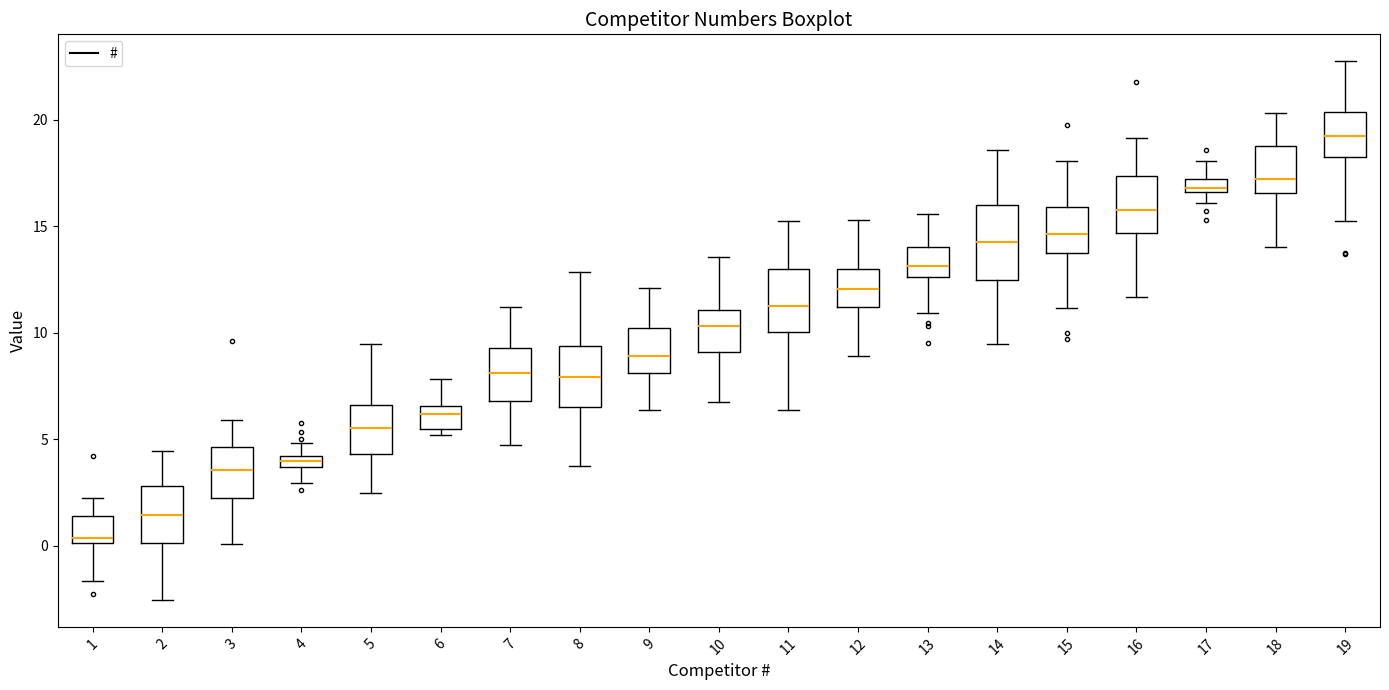

Which box has the highest median line?

19